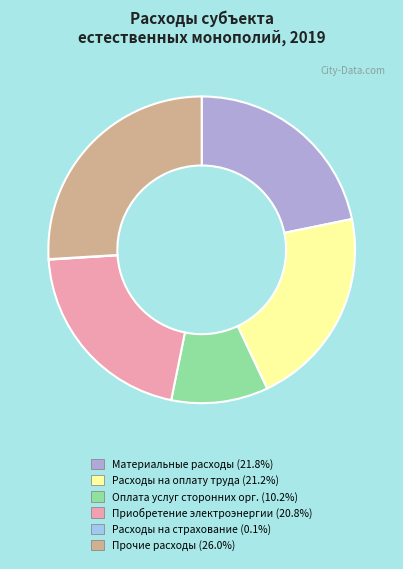

Does any single category account for the majority?

No